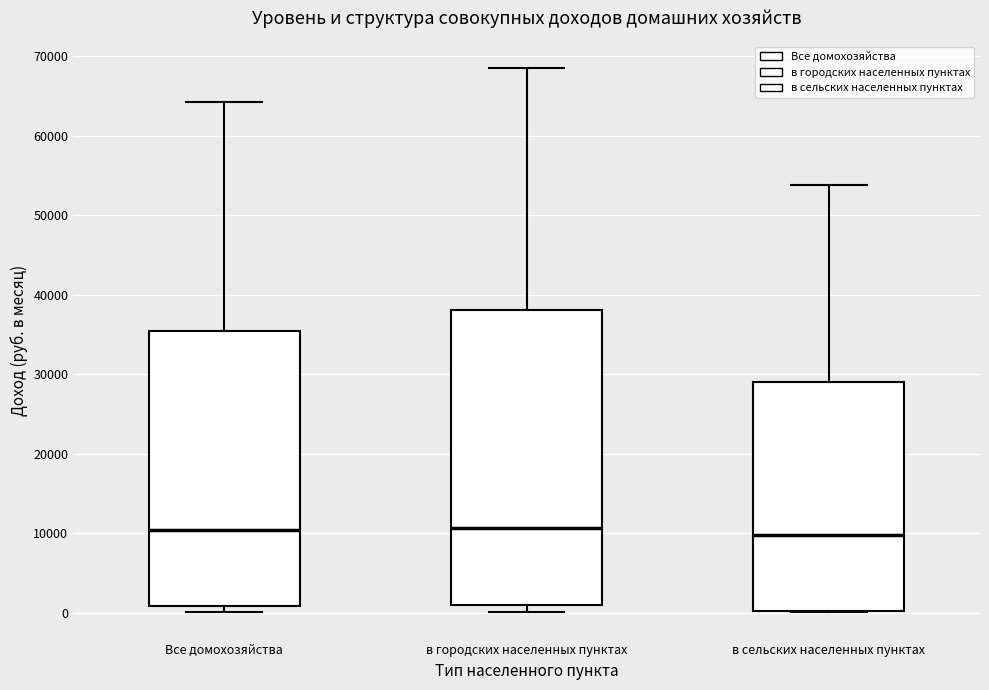

Which box is the tallest, from its lower edge to its upper edge?

в городских населенных пунктах